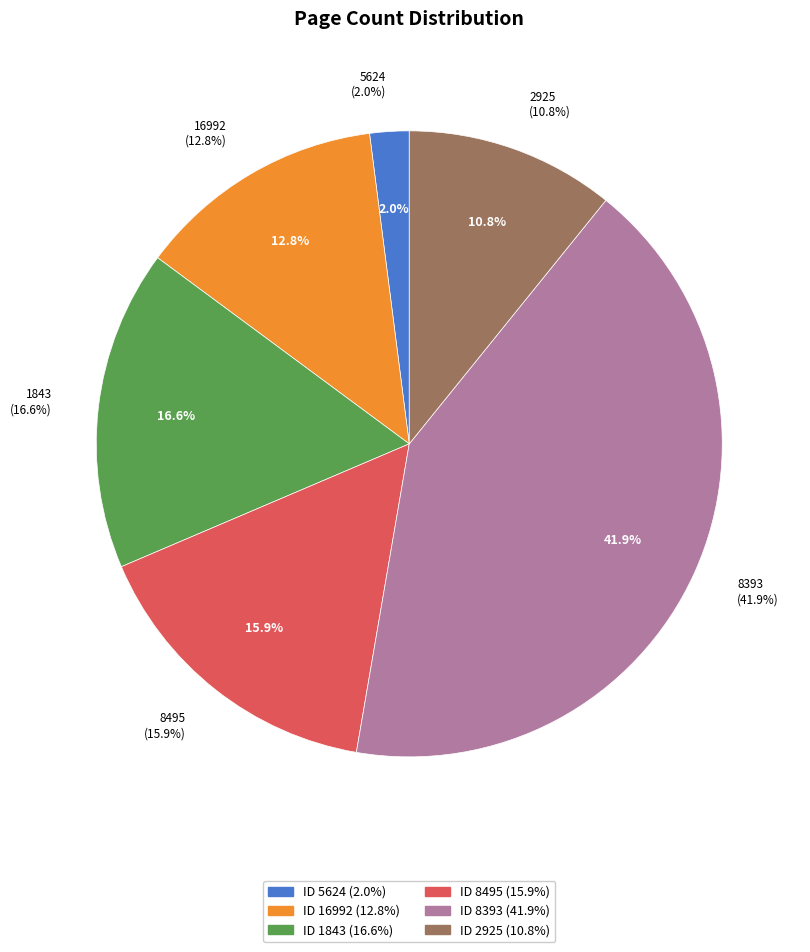

Is it true that 8393 is 55% of the pie?

False